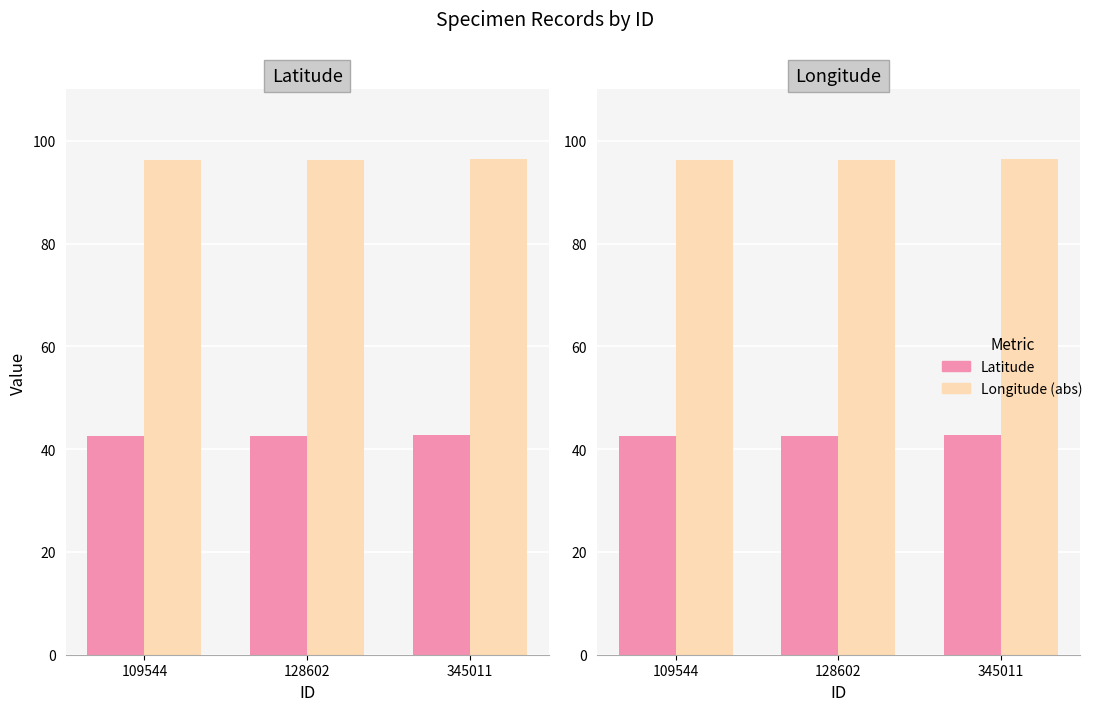

How many bars are there in each group?

2